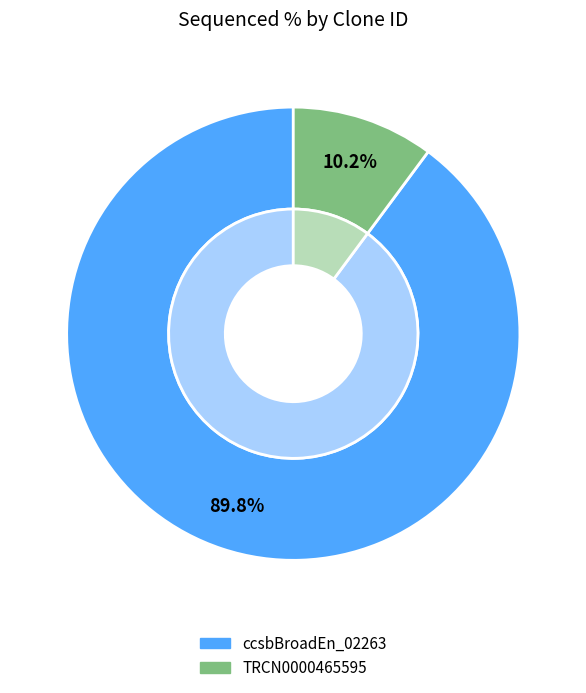

Count the number of slices in the pie.

3